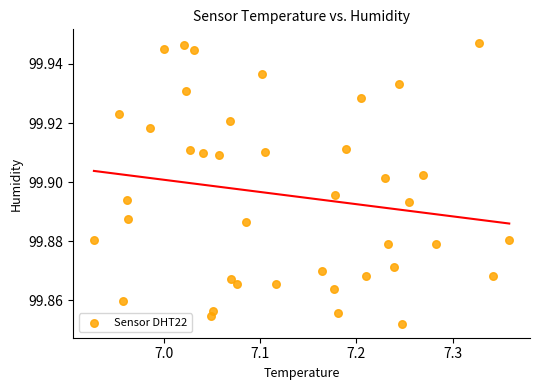

What is the range of X values (max minus min)?

0.4